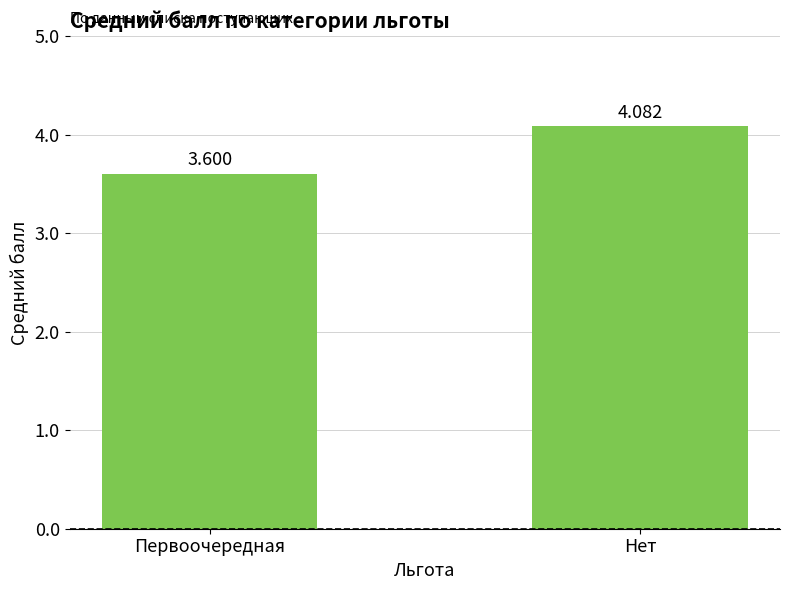

How many bars are there in total?

2